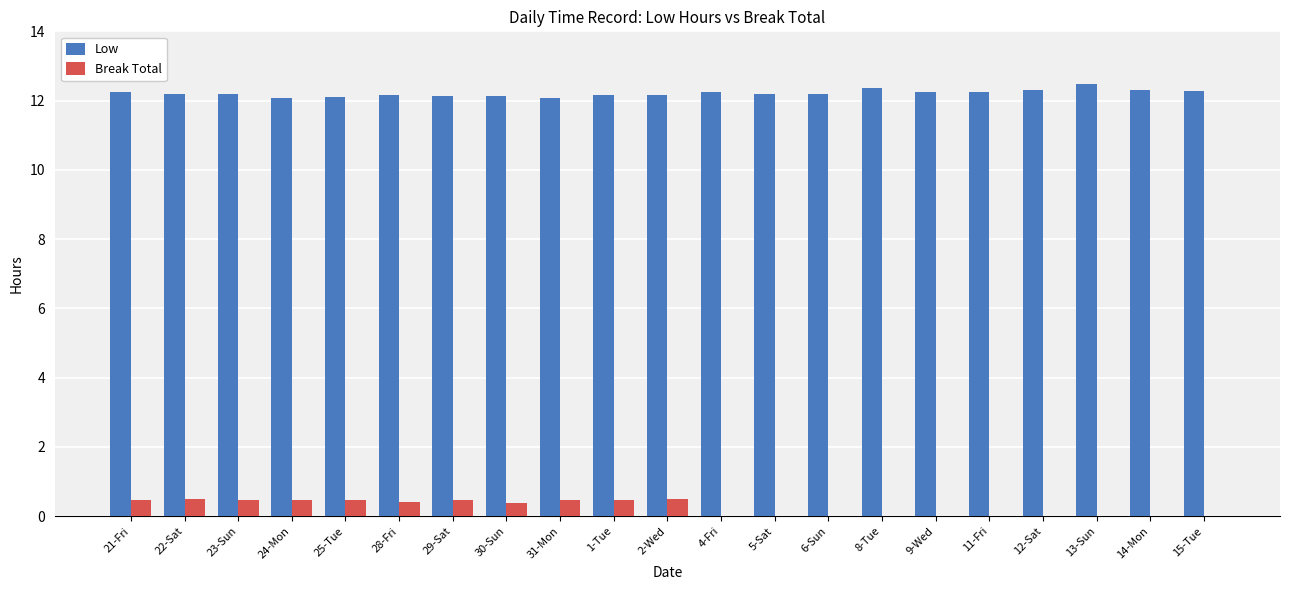

Which series has the largest total across all categories?

Low